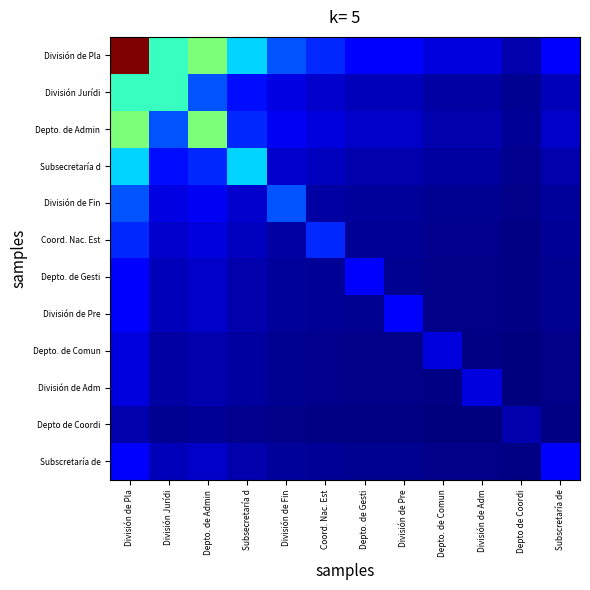

Reading right to left, extract all data points from this chart.

División de Pla: Subscretaría de=0.1	Depto de Coordi=0.0	División de Adm=0.1	Depto. de Comun=0.1	División de Pre=0.1	Depto. de Gesti=0.1	Coord. Nac. Est=0.2	División de Fin=0.2	Subsecretaría d=0.3	Depto. de Admin=0.5	División Jurídi=0.4	División de Pla=1.0
División Jurídi: Subscretaría de=0.1	Depto de Coordi=0.0	División de Adm=0.0	Depto. de Comun=0.0	División de Pre=0.1	Depto. de Gesti=0.1	Coord. Nac. Est=0.1	División de Fin=0.1	Subsecretaría d=0.1	Depto. de Admin=0.2	División Jurídi=0.4	División de Pla=0.4
Depto. de Admin: Subscretaría de=0.1	Depto de Coordi=0.0	División de Adm=0.0	Depto. de Comun=0.0	División de Pre=0.1	Depto. de Gesti=0.1	Coord. Nac. Est=0.1	División de Fin=0.1	Subsecretaría d=0.2	Depto. de Admin=0.5	División Jurídi=0.2	División de Pla=0.5
Subsecretaría d: Subscretaría de=0.0	Depto de Coordi=0.0	División de Adm=0.0	Depto. de Comun=0.0	División de Pre=0.0	Depto. de Gesti=0.0	Coord. Nac. Est=0.1	División de Fin=0.1	Subsecretaría d=0.3	Depto. de Admin=0.2	División Jurídi=0.1	División de Pla=0.3
División de Fin: Subscretaría de=0.0	Depto de Coordi=0.0	División de Adm=0.0	Depto. de Comun=0.0	División de Pre=0.0	Depto. de Gesti=0.0	Coord. Nac. Est=0.0	División de Fin=0.2	Subsecretaría d=0.1	Depto. de Admin=0.1	División Jurídi=0.1	División de Pla=0.2
Coord. Nac. Est: Subscretaría de=0.0	Depto de Coordi=0.0	División de Adm=0.0	Depto. de Comun=0.0	División de Pre=0.0	Depto. de Gesti=0.0	Coord. Nac. Est=0.2	División de Fin=0.0	Subsecretaría d=0.1	Depto. de Admin=0.1	División Jurídi=0.1	División de Pla=0.2
Depto. de Gesti: Subscretaría de=0.0	Depto de Coordi=0.0	División de Adm=0.0	Depto. de Comun=0.0	División de Pre=0.0	Depto. de Gesti=0.1	Coord. Nac. Est=0.0	División de Fin=0.0	Subsecretaría d=0.0	Depto. de Admin=0.1	División Jurídi=0.1	División de Pla=0.1
División de Pre: Subscretaría de=0.0	Depto de Coordi=0.0	División de Adm=0.0	Depto. de Comun=0.0	División de Pre=0.1	Depto. de Gesti=0.0	Coord. Nac. Est=0.0	División de Fin=0.0	Subsecretaría d=0.0	Depto. de Admin=0.1	División Jurídi=0.1	División de Pla=0.1
Depto. de Comun: Subscretaría de=0.0	Depto de Coordi=0.0	División de Adm=0.0	Depto. de Comun=0.1	División de Pre=0.0	Depto. de Gesti=0.0	Coord. Nac. Est=0.0	División de Fin=0.0	Subsecretaría d=0.0	Depto. de Admin=0.0	División Jurídi=0.0	División de Pla=0.1
División de Adm: Subscretaría de=0.0	Depto de Coordi=0.0	División de Adm=0.1	Depto. de Comun=0.0	División de Pre=0.0	Depto. de Gesti=0.0	Coord. Nac. Est=0.0	División de Fin=0.0	Subsecretaría d=0.0	Depto. de Admin=0.0	División Jurídi=0.0	División de Pla=0.1
Depto de Coordi: Subscretaría de=0.0	Depto de Coordi=0.0	División de Adm=0.0	Depto. de Comun=0.0	División de Pre=0.0	Depto. de Gesti=0.0	Coord. Nac. Est=0.0	División de Fin=0.0	Subsecretaría d=0.0	Depto. de Admin=0.0	División Jurídi=0.0	División de Pla=0.0
Subscretaría de: Subscretaría de=0.1	Depto de Coordi=0.0	División de Adm=0.0	Depto. de Comun=0.0	División de Pre=0.0	Depto. de Gesti=0.0	Coord. Nac. Est=0.0	División de Fin=0.0	Subsecretaría d=0.0	Depto. de Admin=0.1	División Jurídi=0.1	División de Pla=0.1